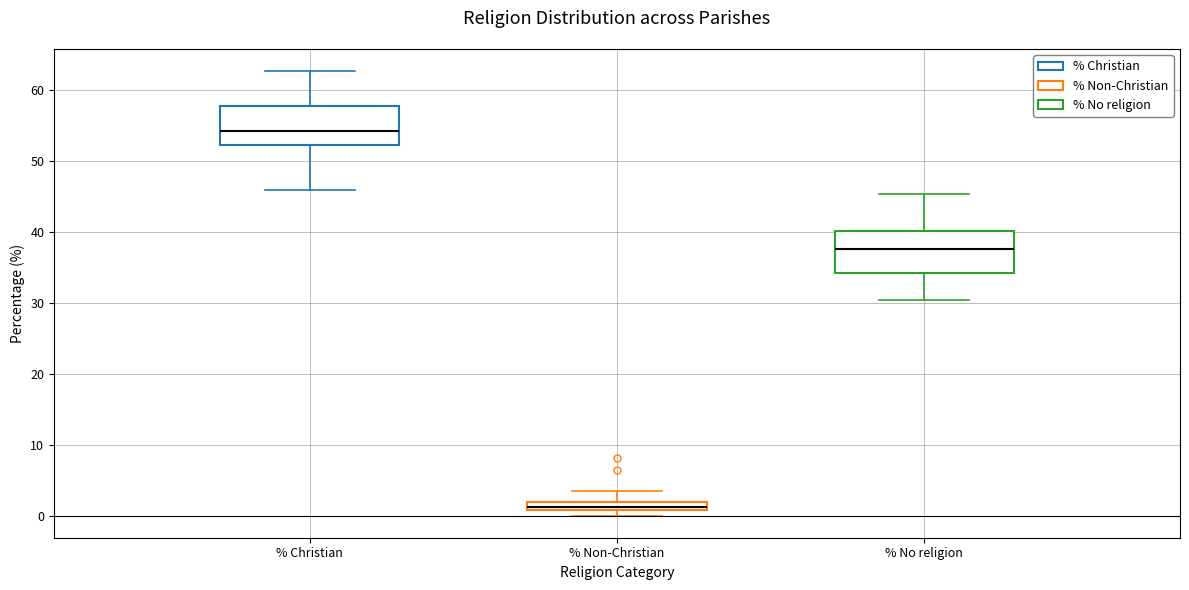

Where does the upper whisker of the box for % Christian end on the y-axis? The values are not printed on the chart, so give them approximately, as read against the axis.

63